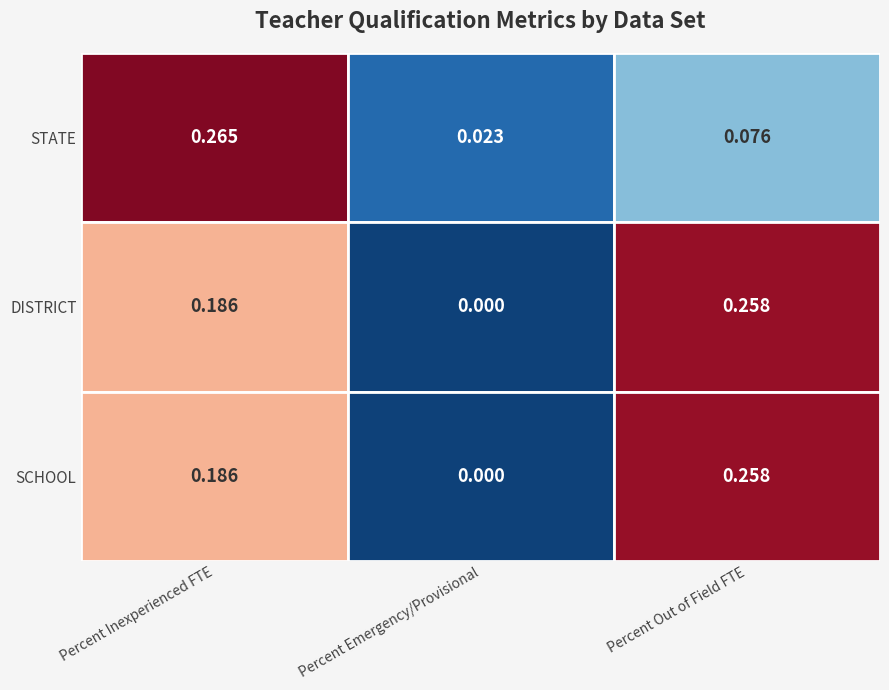

Is it true that STATE equals 0.3 at STATE?

True